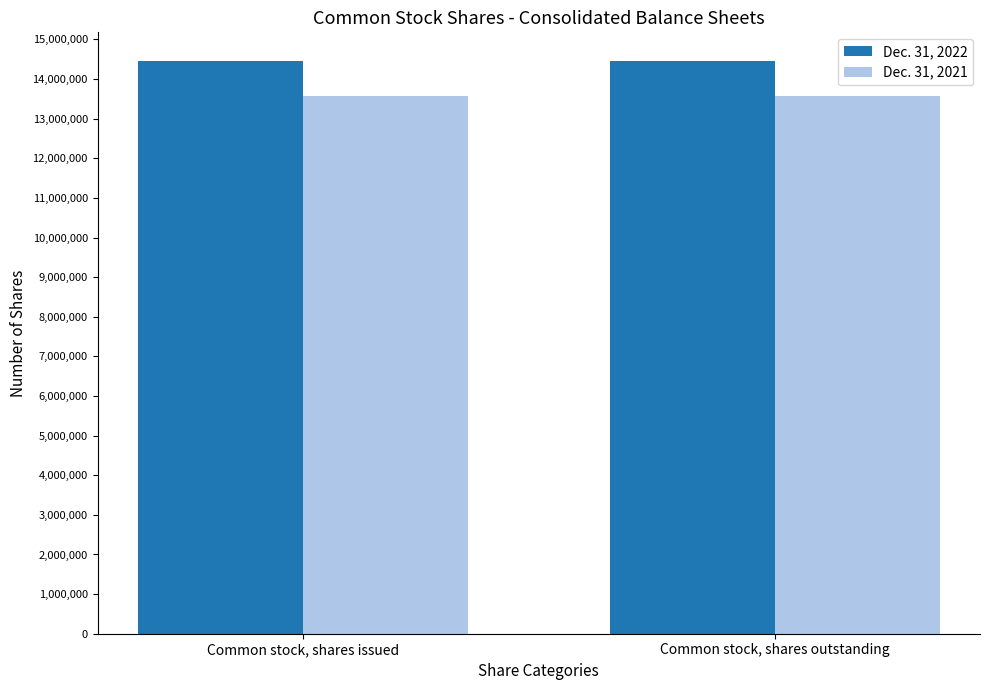

What is the label of the 1st bar from the right?

Common stock, shares outstanding